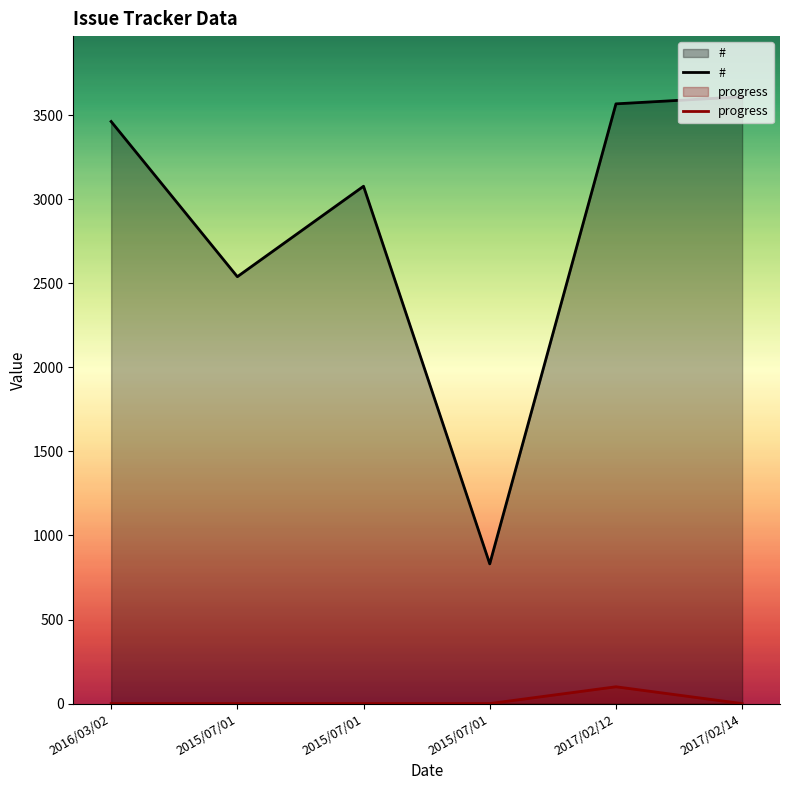

Rank the series by their average value, from lowest to highest.

progress, #